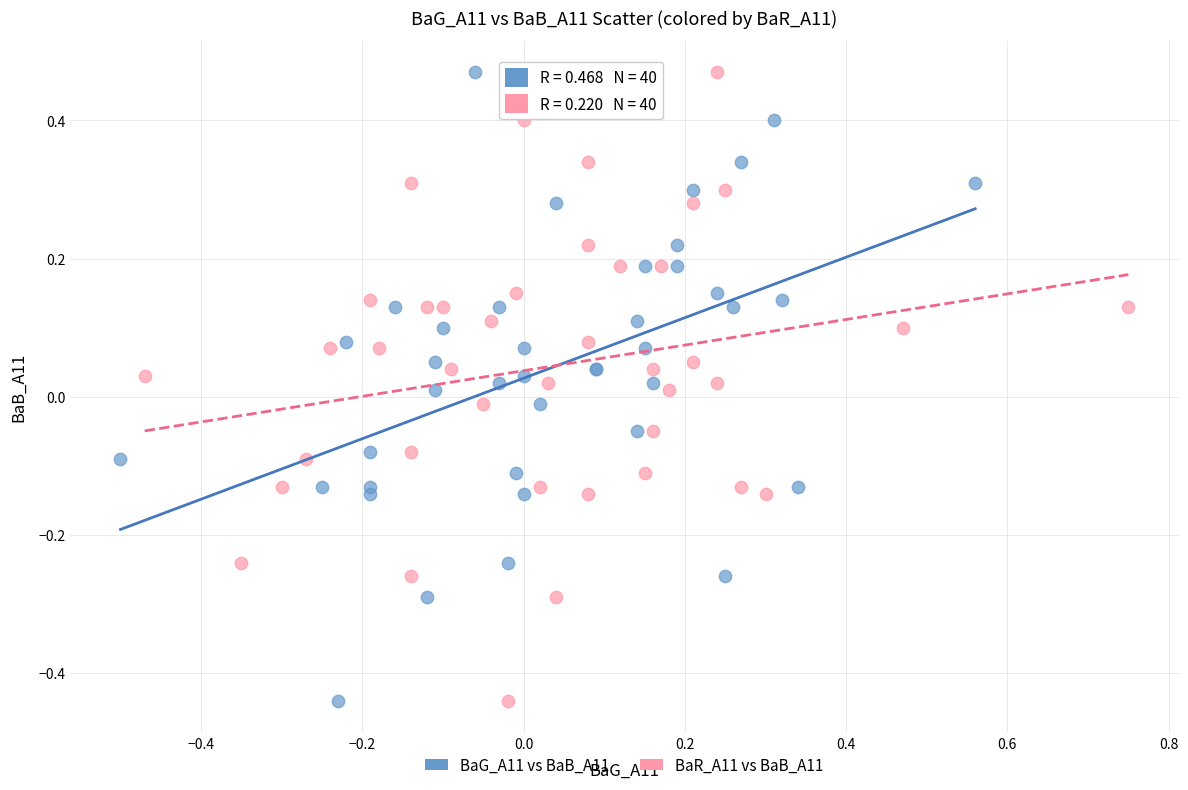

What are all the series names shown in the legend?

BaG_A11 vs BaB_A11, BaR_A11 vs BaB_A11